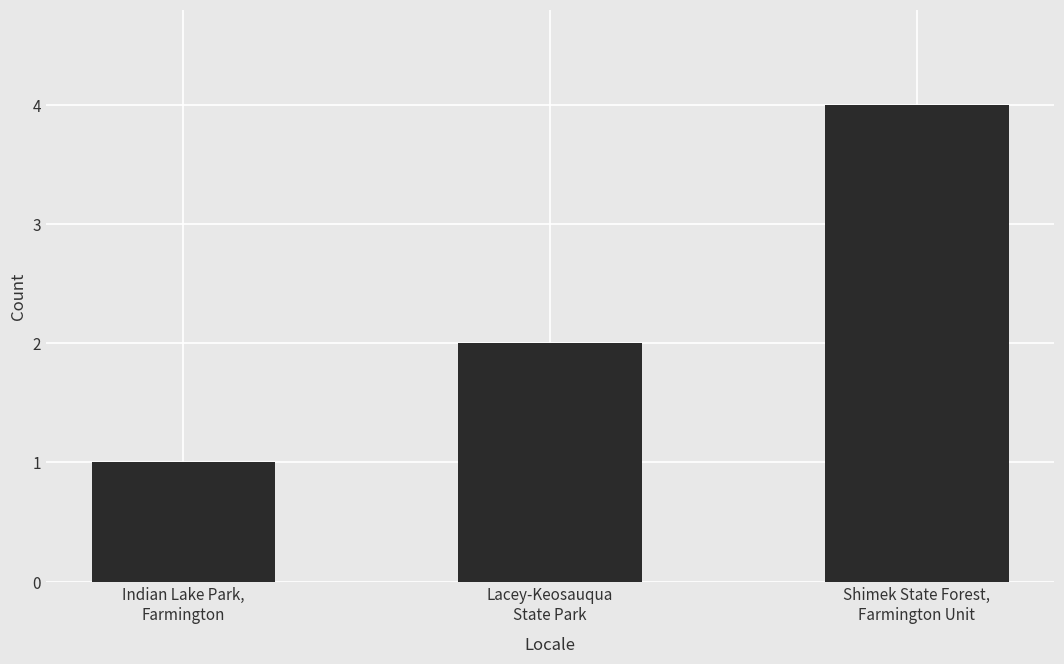

What is the difference between the values at Shimek State Forest,
Farmington Unit and Indian Lake Park,
Farmington?

3